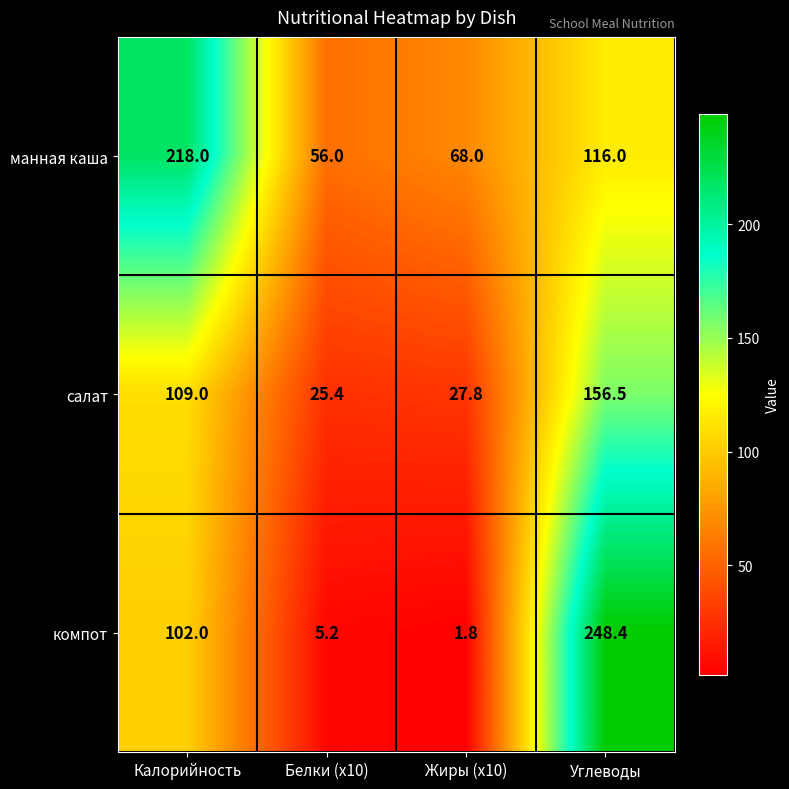

The манная каша series shows 68.0 at Жиры (x10). True or false?

True